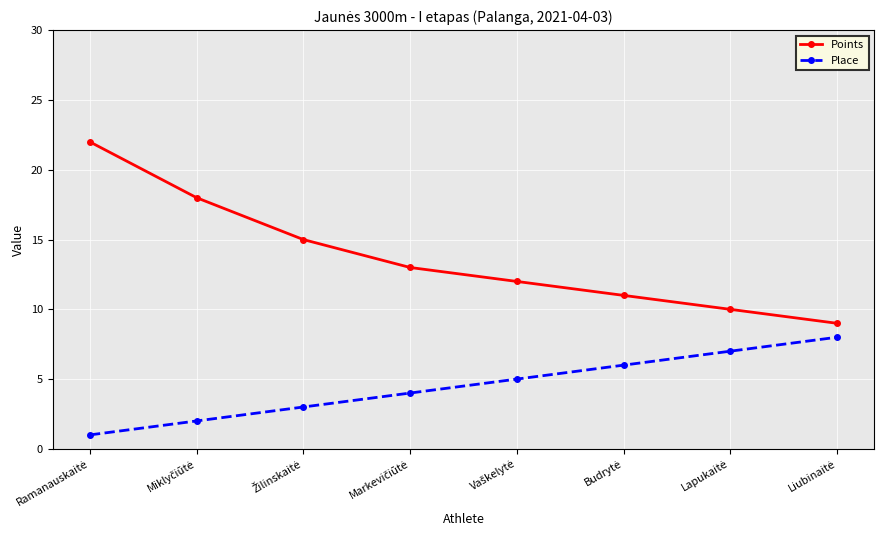

True or false: Place has more than 2 points higher than both neighbors.

False